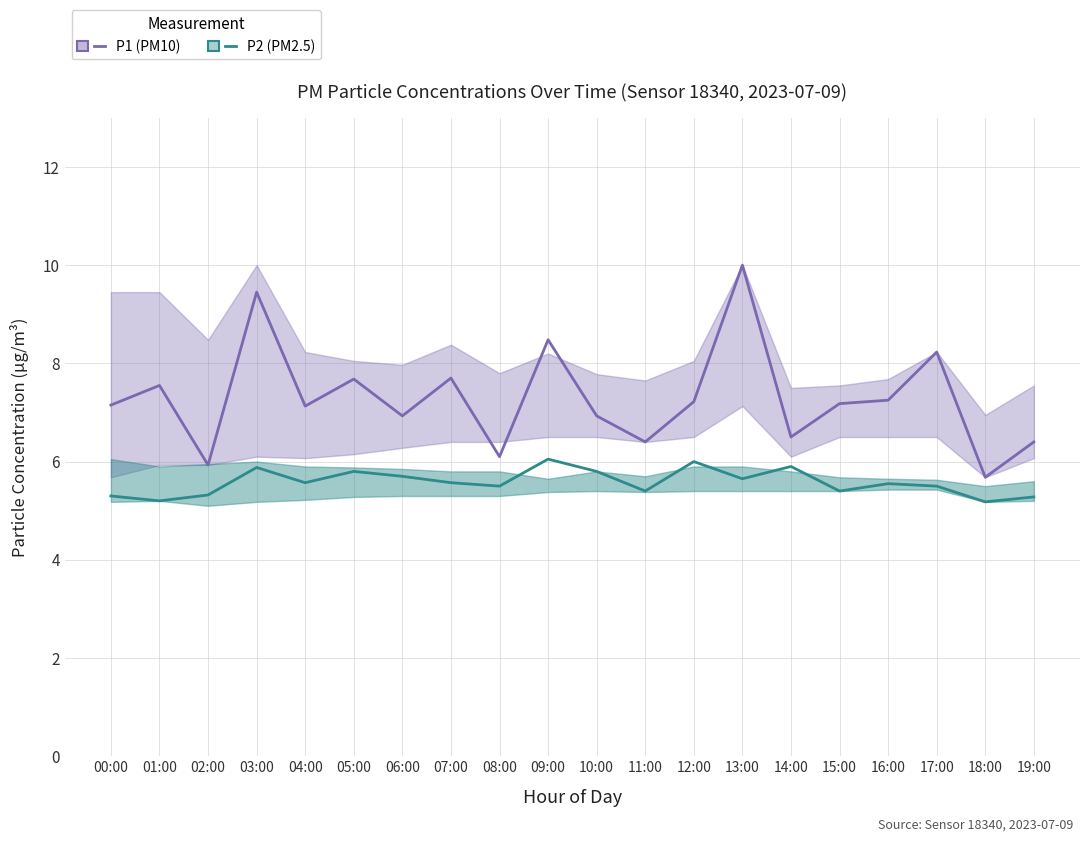

What is the spread (max minus min) of values at 06:00?

1.2